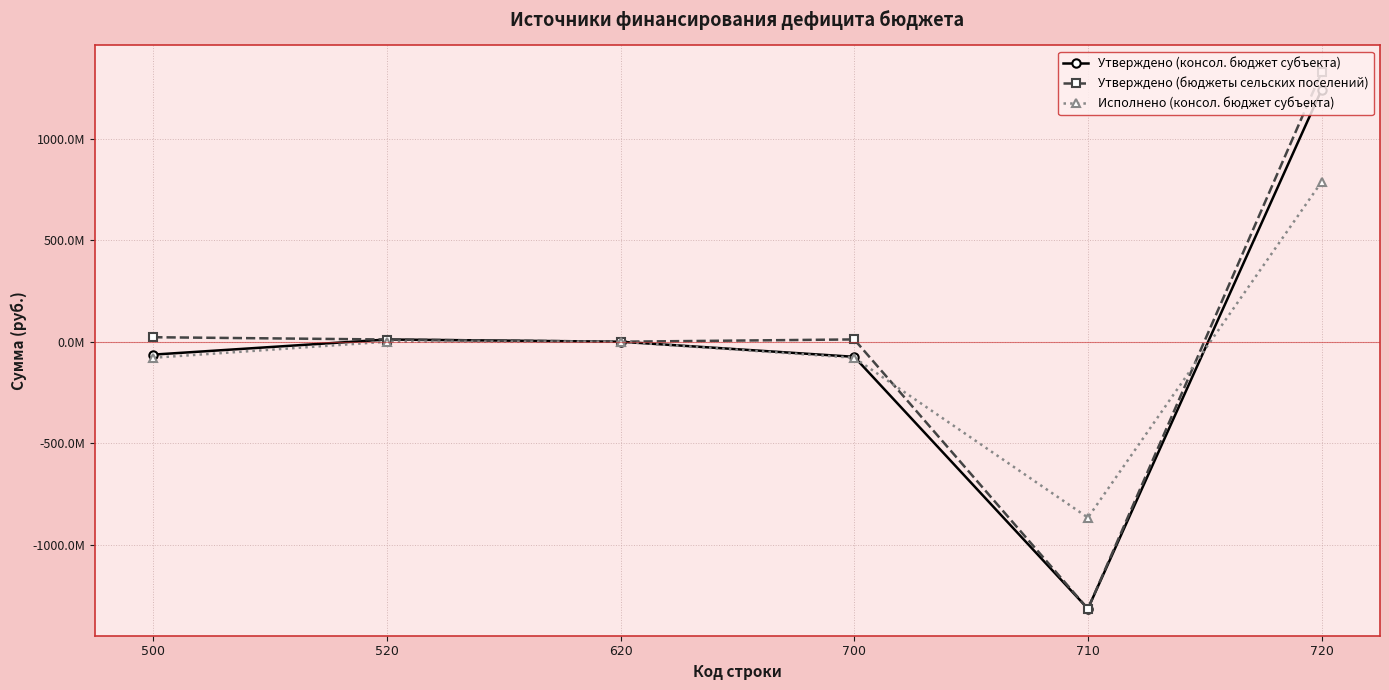

What are all the series names shown in the legend?

Утверждено (консол. бюджет субъекта), Утверждено (бюджеты сельских поселений), Исполнено (консол. бюджет субъекта)